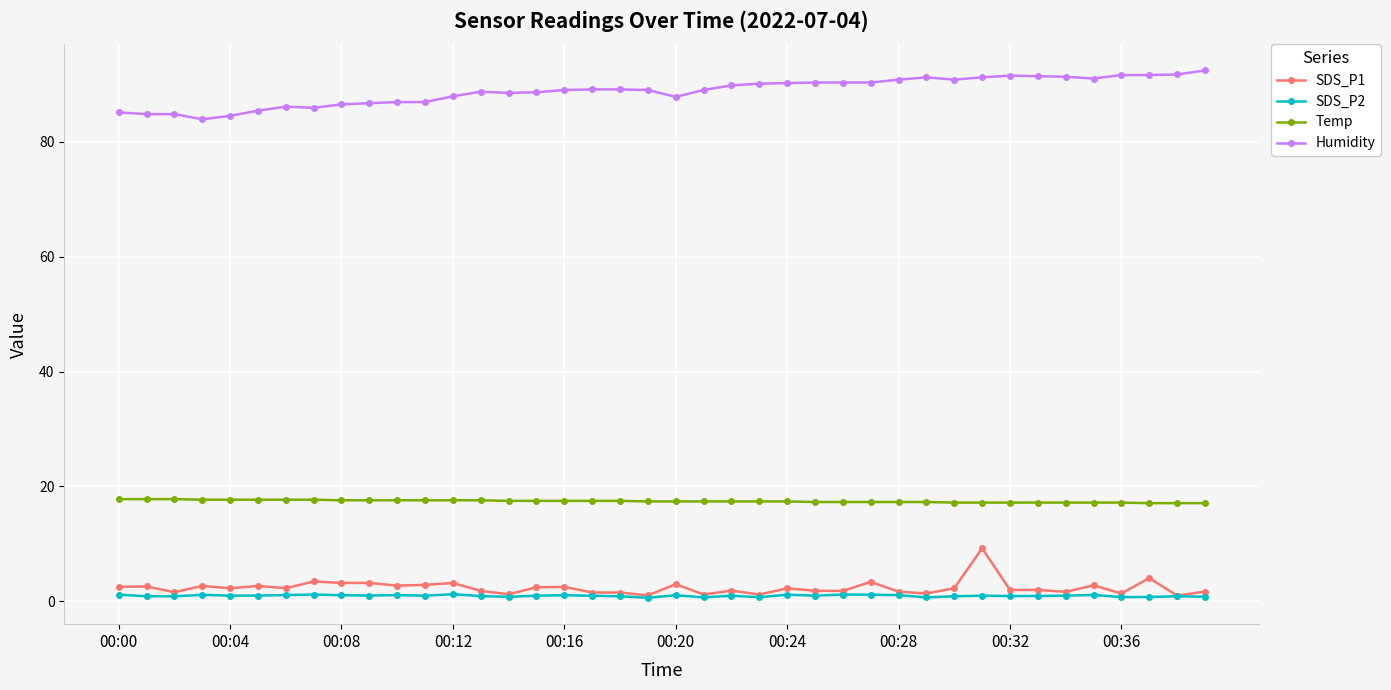

Does the chart have visible grid lines?

Yes